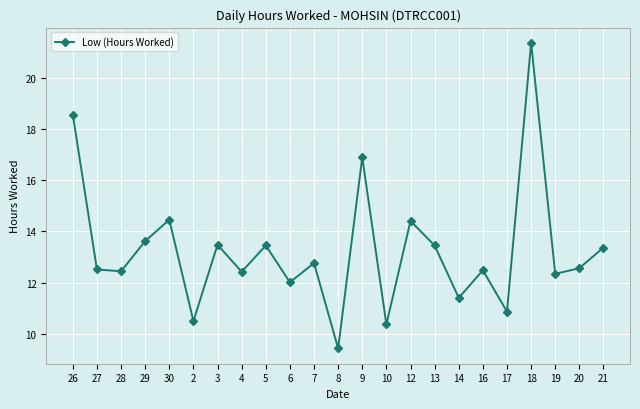

What is the sum of all values?

305.1